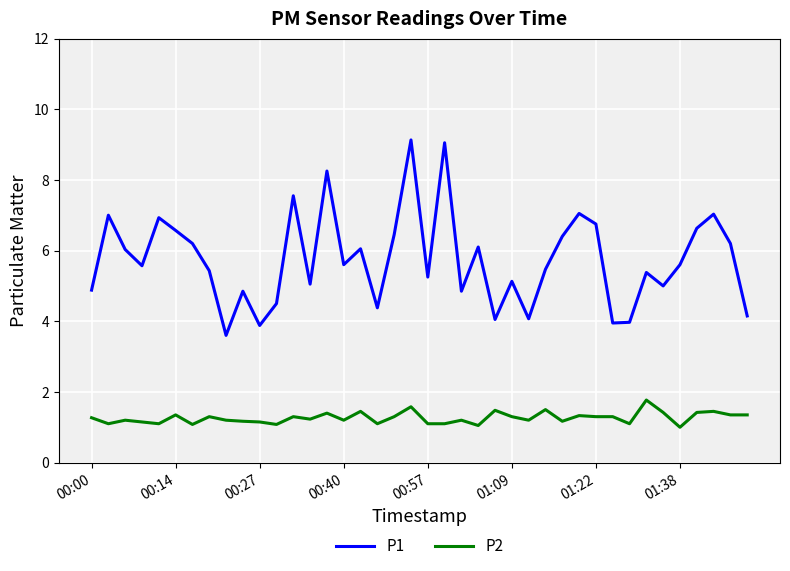

True or false: P1 and P2 cross at least once.

False